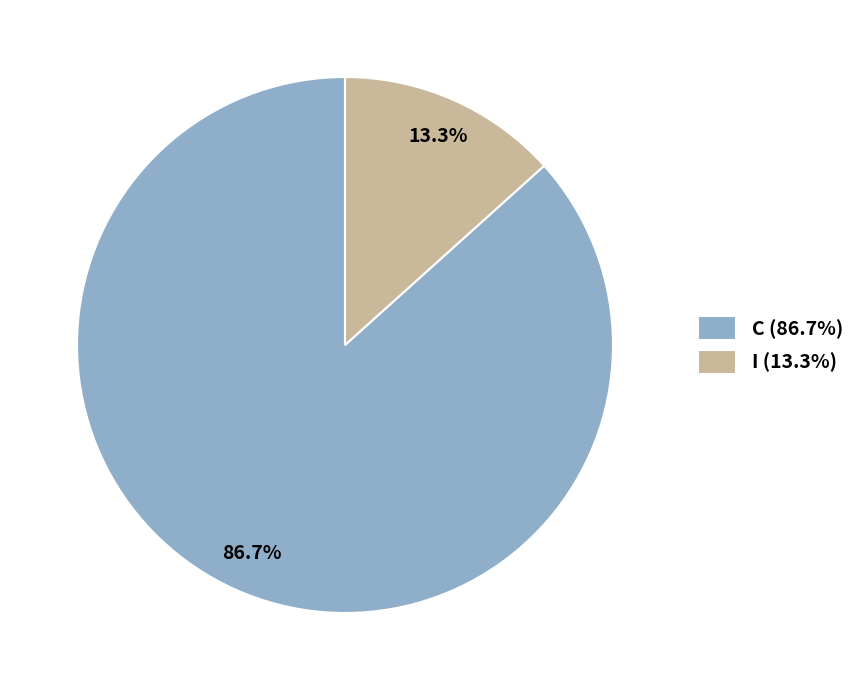

To the nearest percent, what portion does C represent?

87%